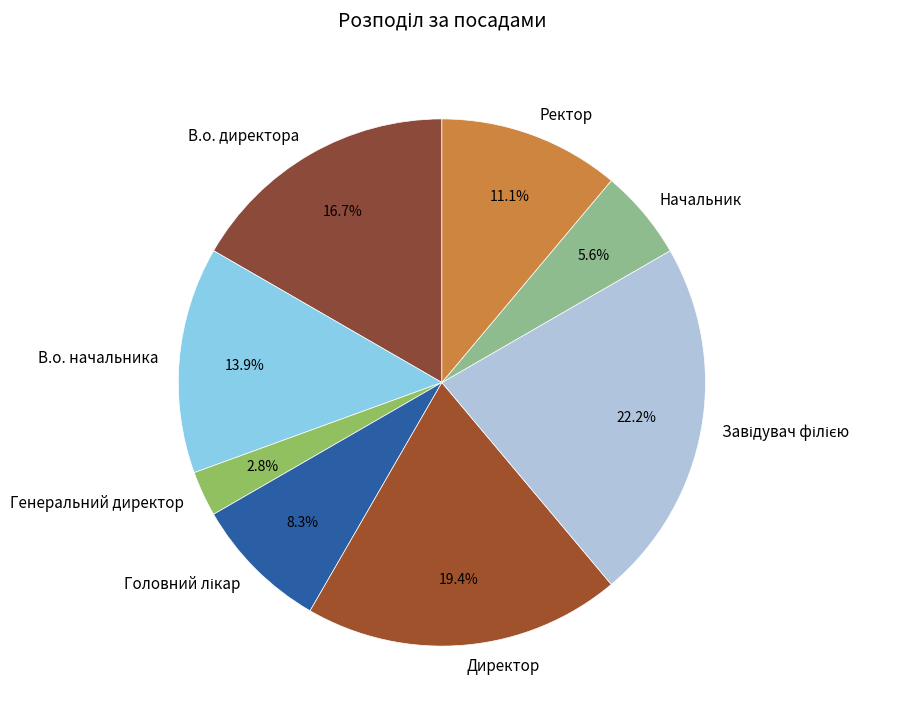

How many segments does this pie chart have?

8